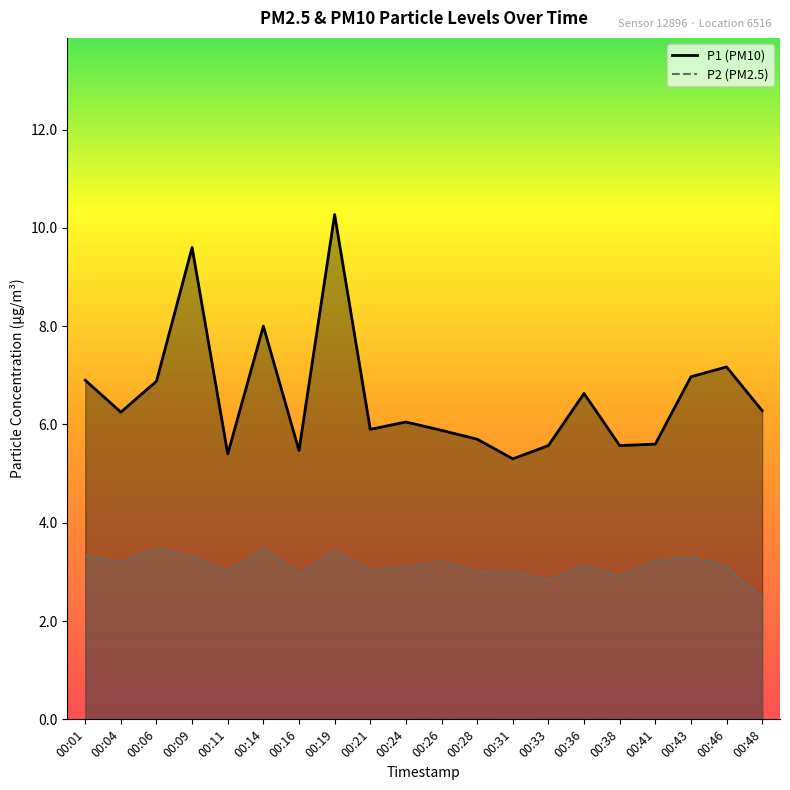

In P2 line, how many points are higher than both neighbors (excluding endpoints)?

6